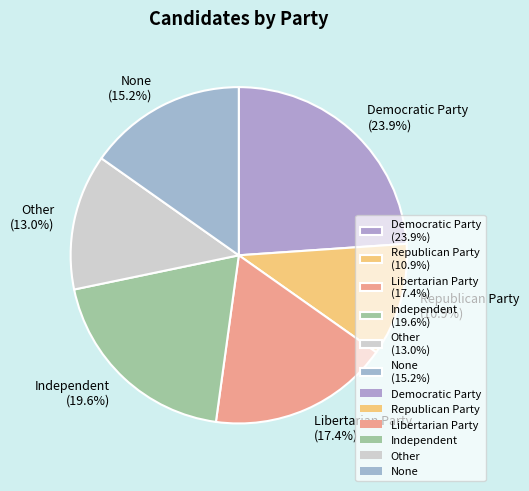

True or false: Republican Party accounts for 11% of the total.

True